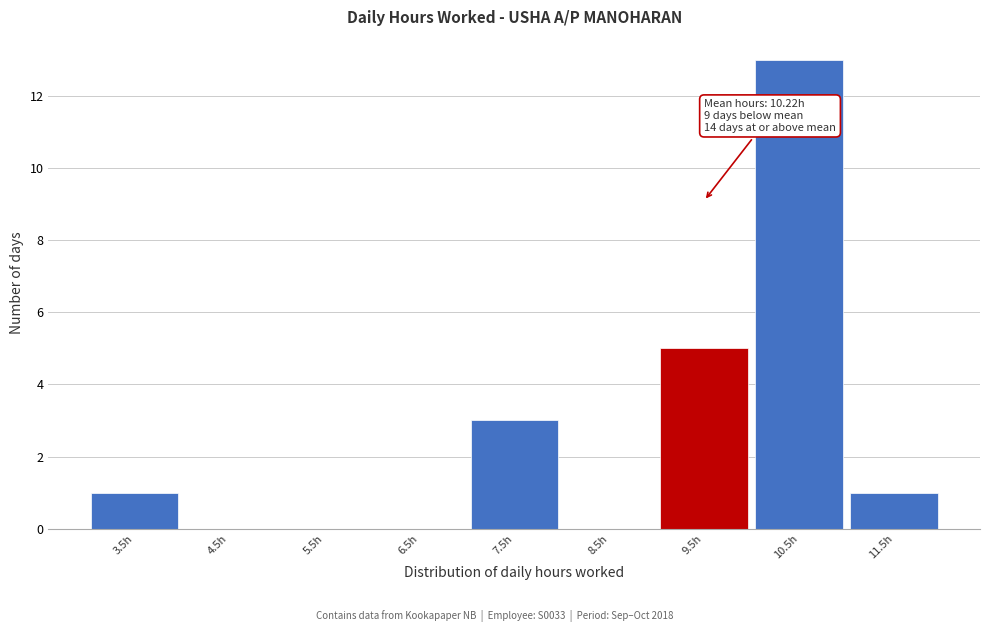

Reading left to right, list all the values displayed in this chart.

3.5h=1	4.5h=0	5.5h=0	6.5h=0	7.5h=3	8.5h=0	9.5h=5	10.5h=13	11.5h=1